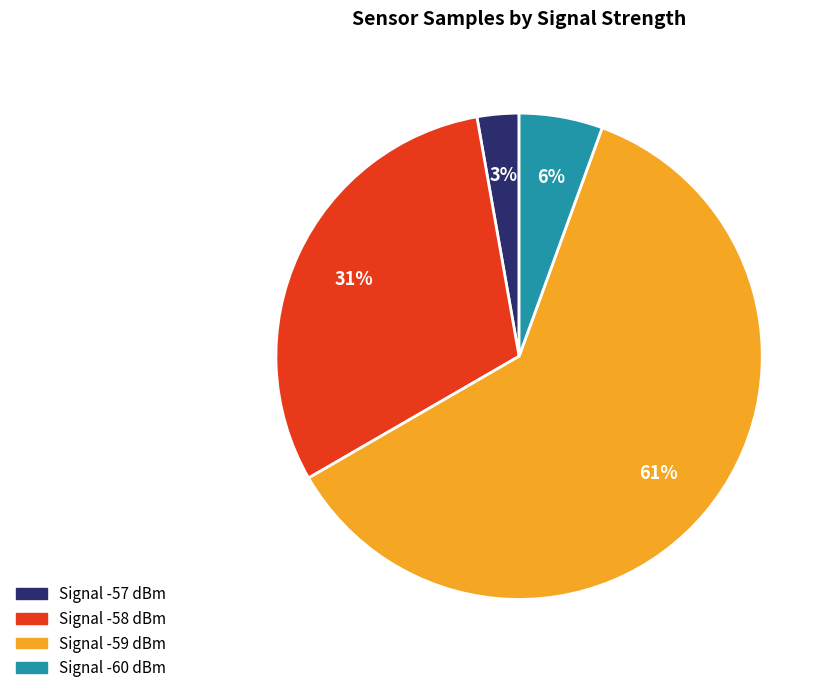

Does Signal -58 dBm represent more than half of the total?

No